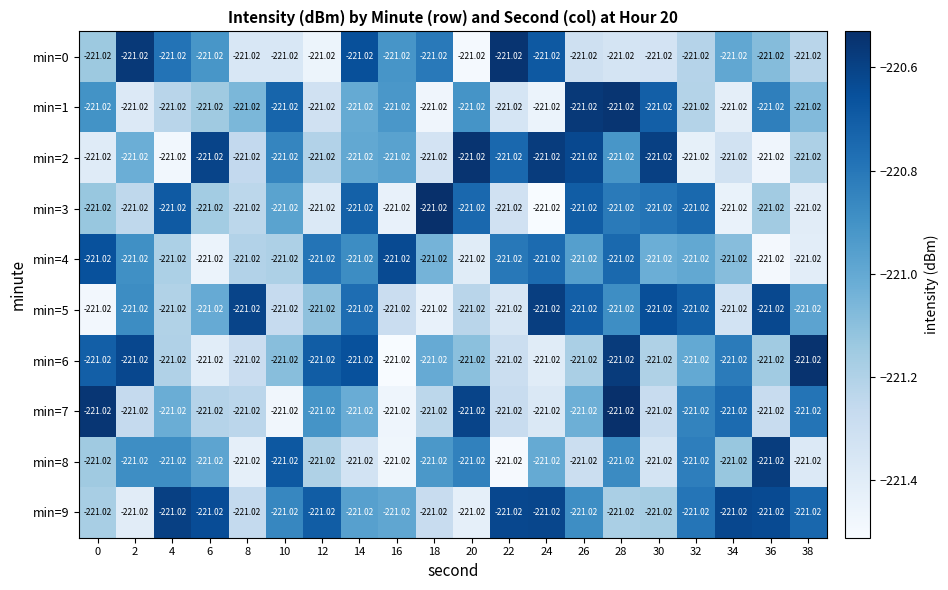

The value of min=2 at 32 is -82.0. True or false?

False